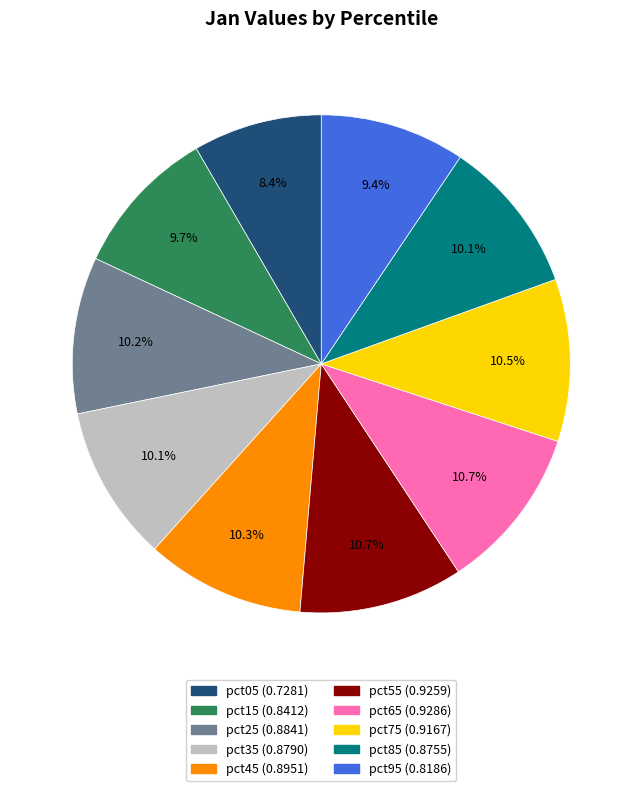

Count the number of slices in the pie.

10